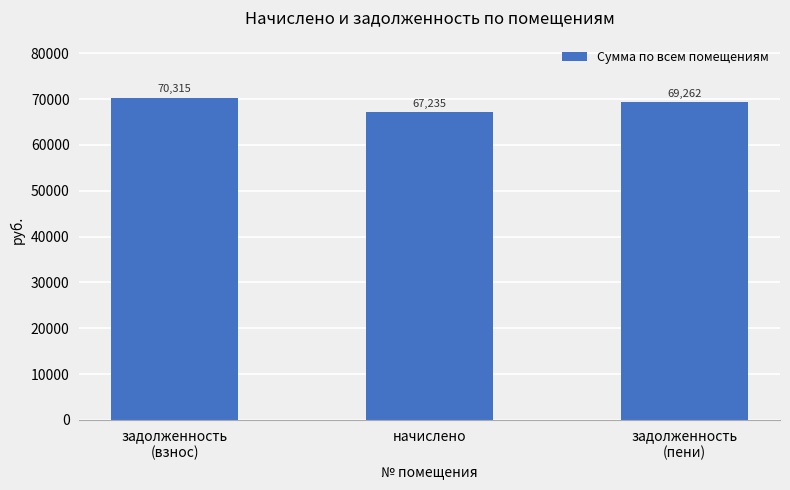

At which category does the chart reach its minimum across all series?

начислено